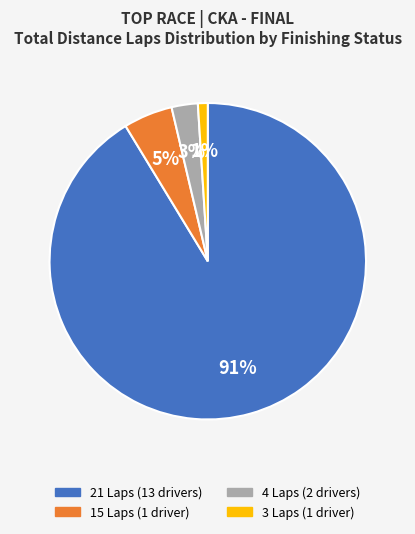

How many slices are in this pie chart?

4